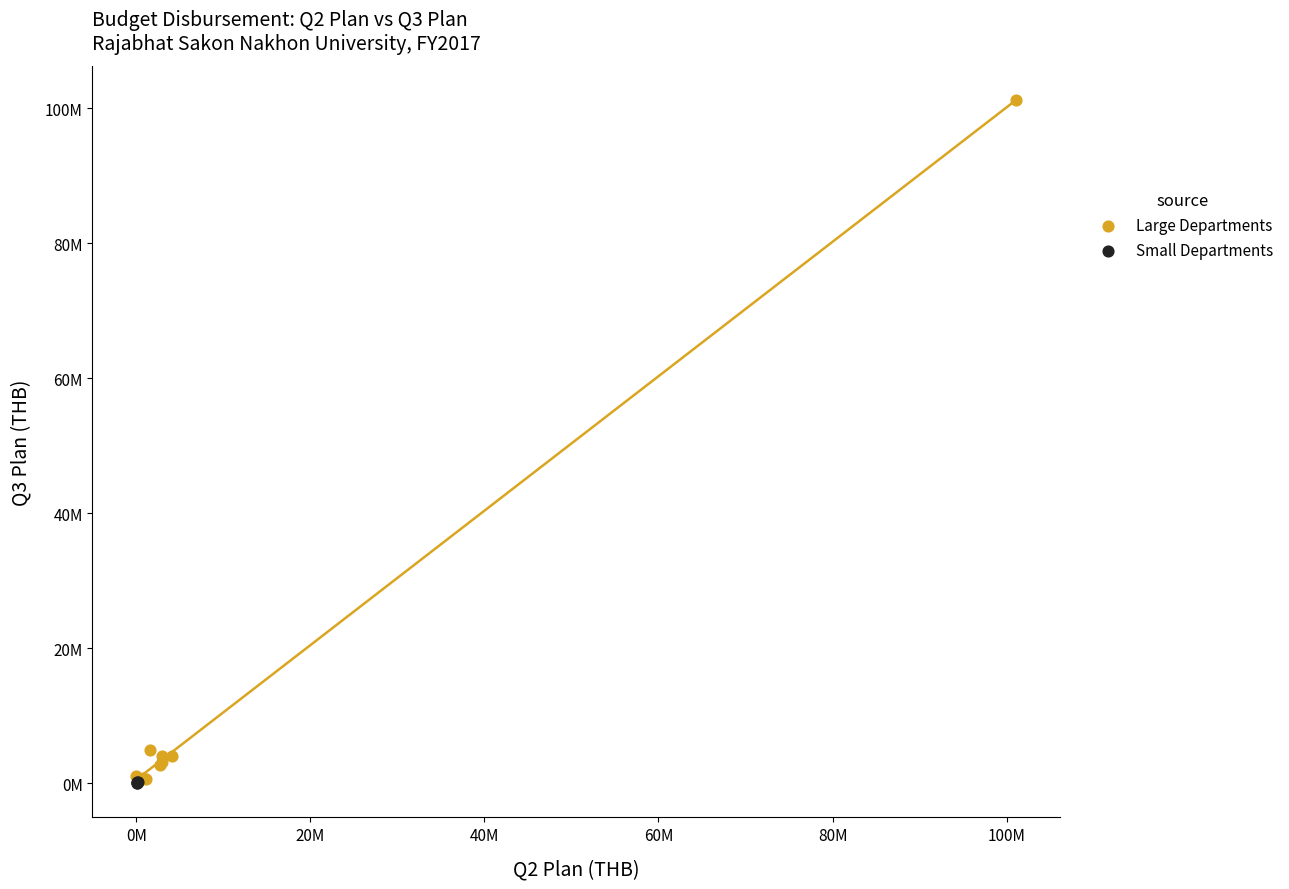

Which series contains the highest Y value?

Large Departments